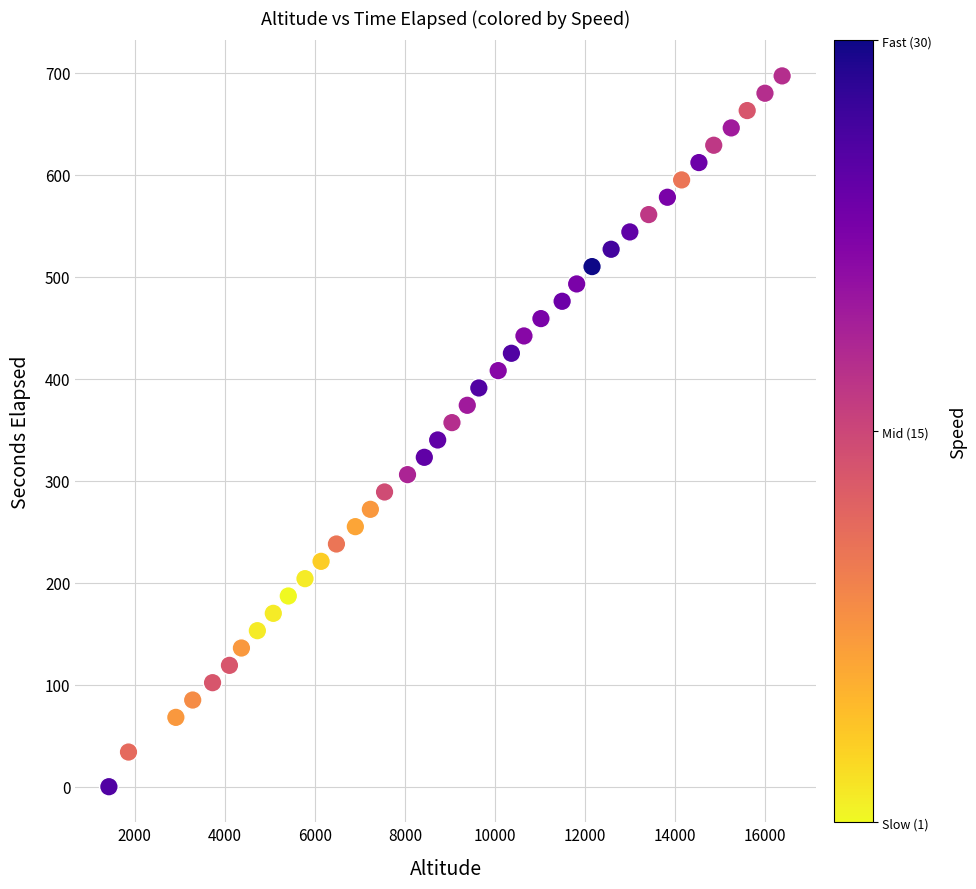

What is the range of Y values (max minus min)?

697